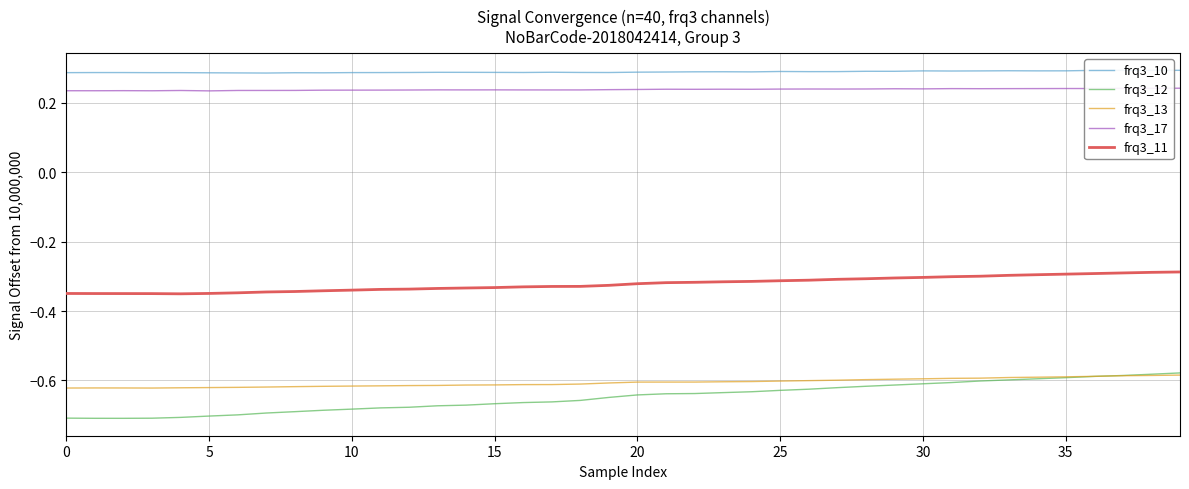

Does the chart display data point markers on the line(s)?

No